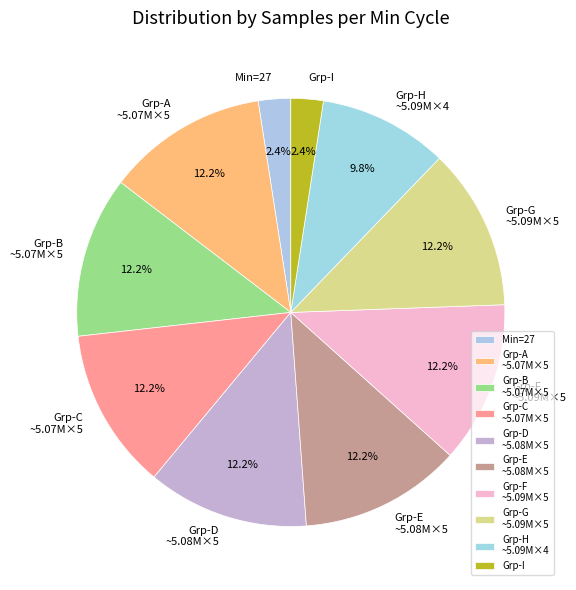

Does Grp-D ~5.08M×5 account for over 50% of the chart?

No